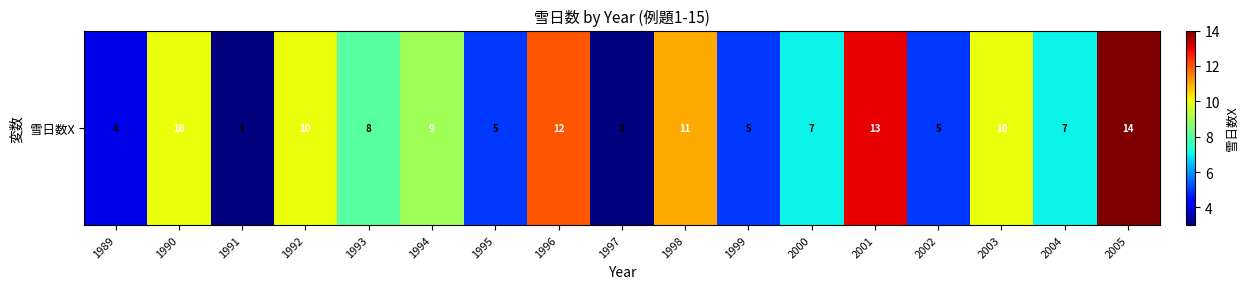

Reading left to right, list all the values displayed in this chart.

1989=4	1990=10	1991=3	1992=10	1993=8	1994=9	1995=5	1996=12	1997=3	1998=11	1999=5	2000=7	2001=13	2002=5	2003=10	2004=7	2005=14